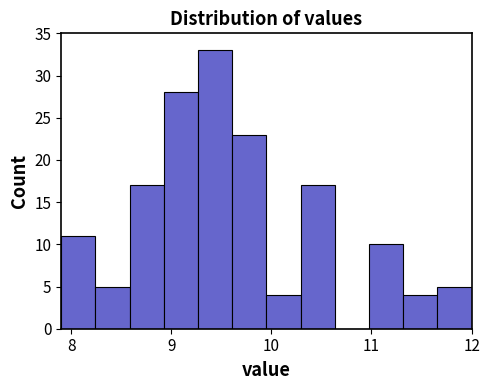

Read against the x-axis, roughly where is the centre of the tallest bar?

9.4